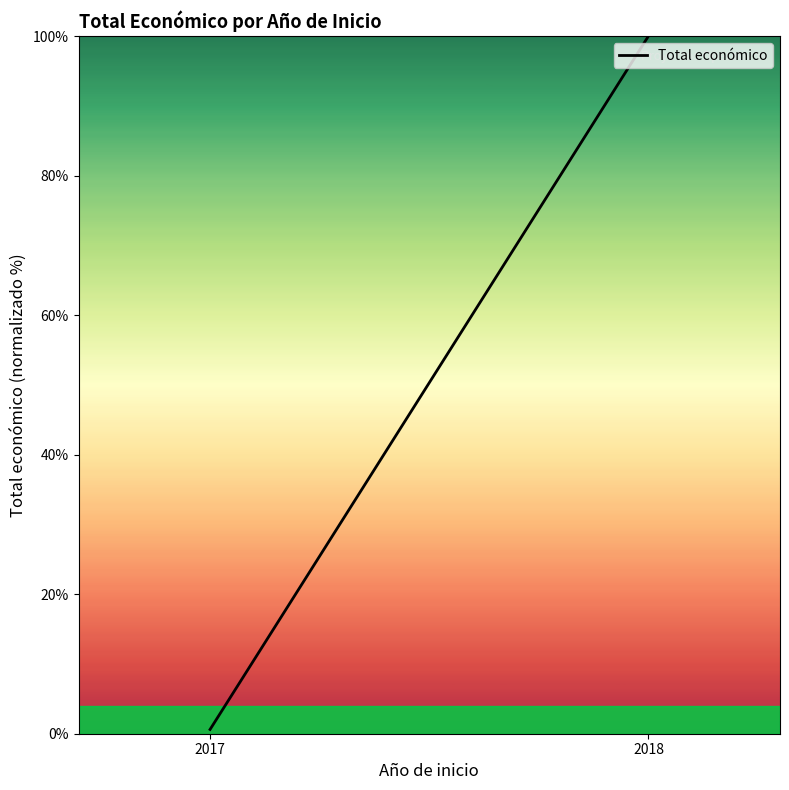

Which category has the lowest value across all series?

2017